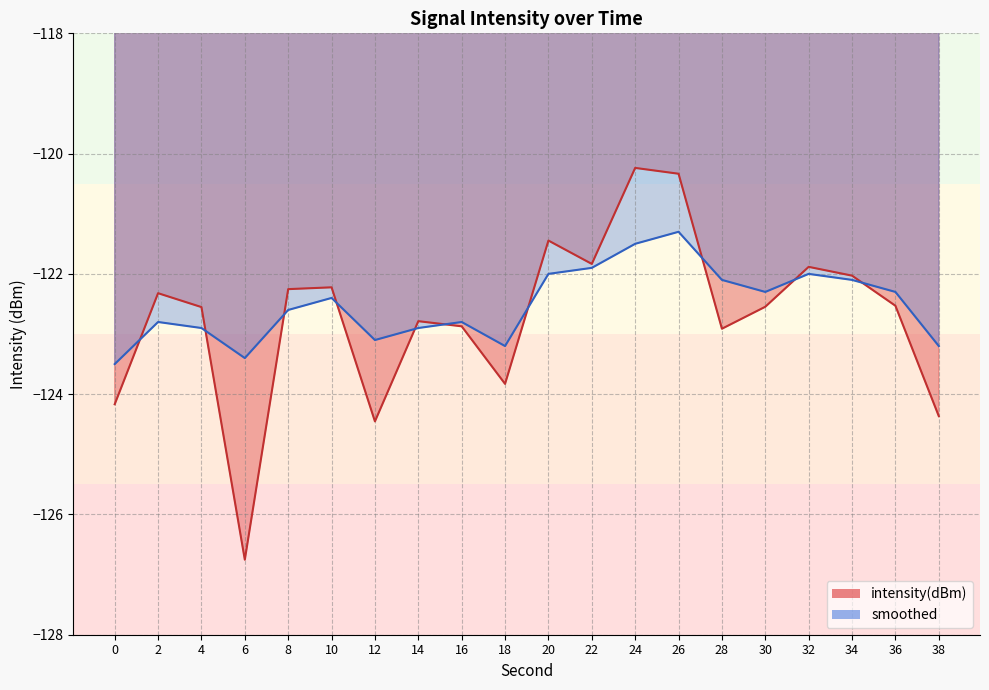

True or false: intensity(dBm) has a value of -122.8 at 14.

True